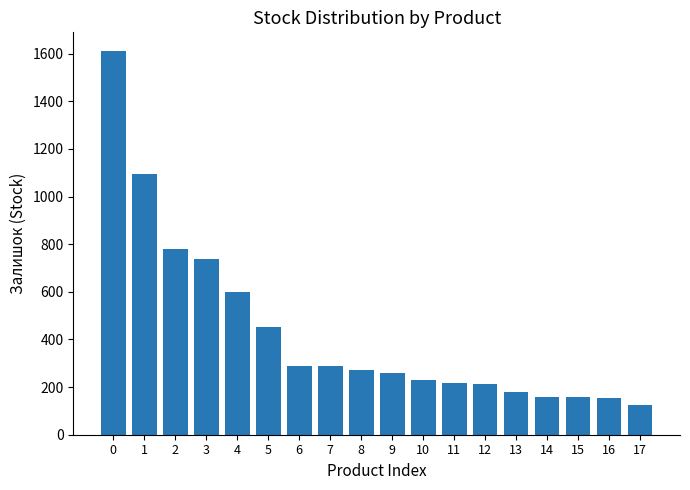

What is the change in value from 6 to 11?

-72